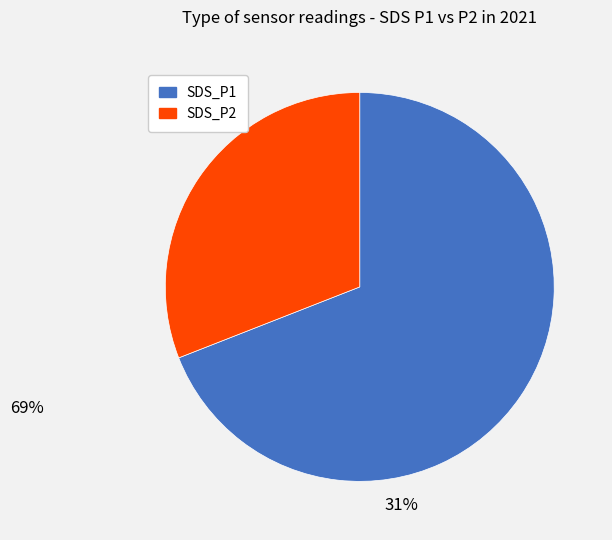

What is the smallest slice in the pie chart?

SDS_P2